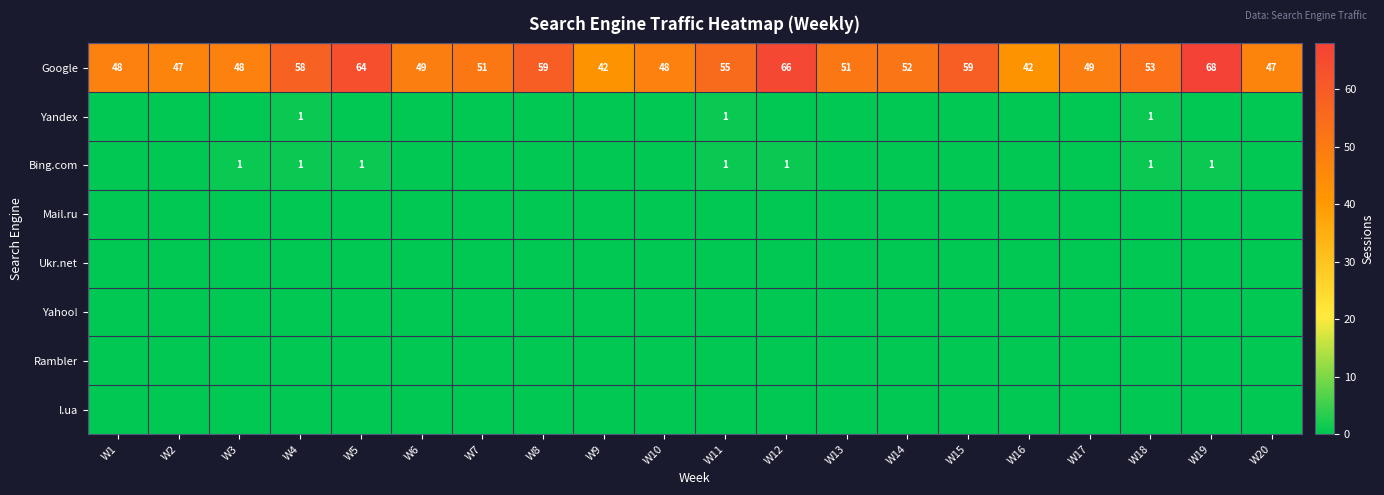

The value of Google at W7 is 51. True or false?

True